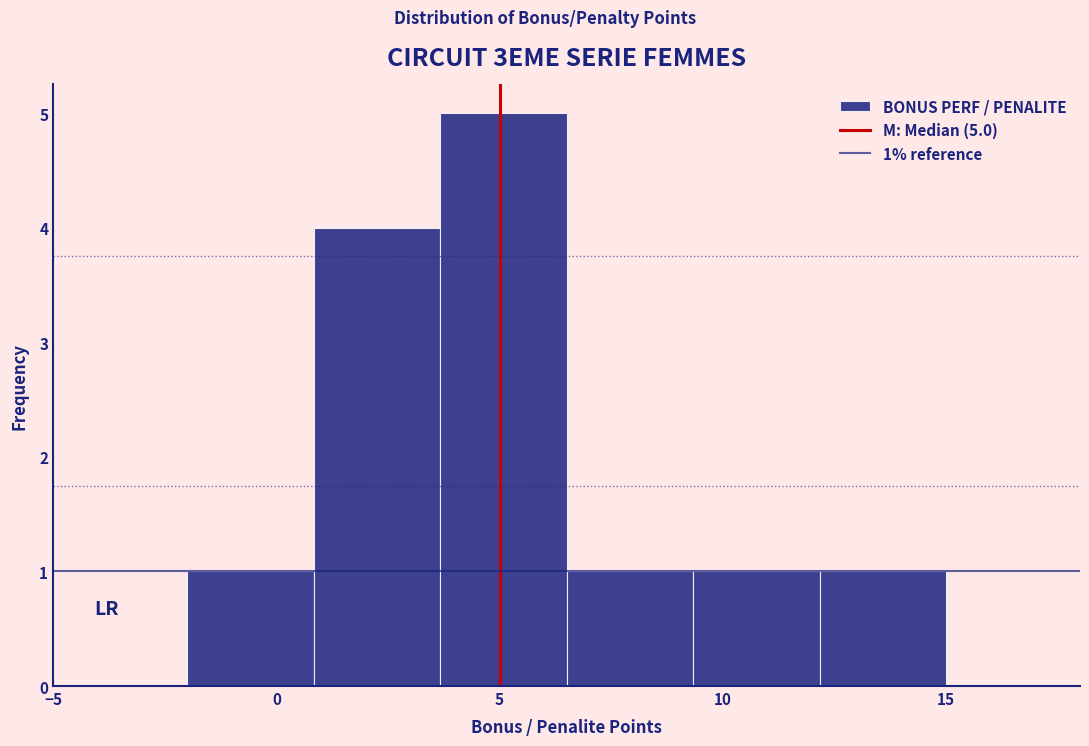

Which range on the x-axis has the tallest bar?

3.5 to 6.5